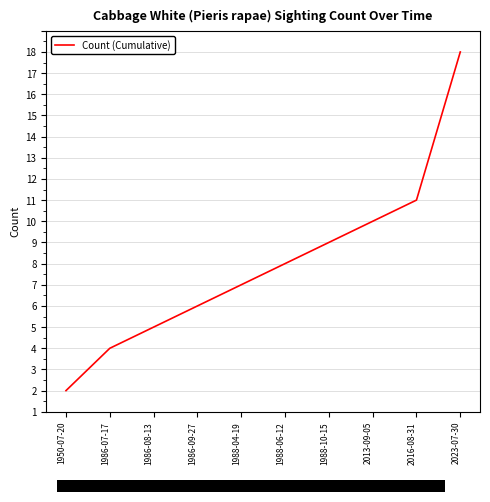

Where is the data nearest to the value 9?

2013-09-05